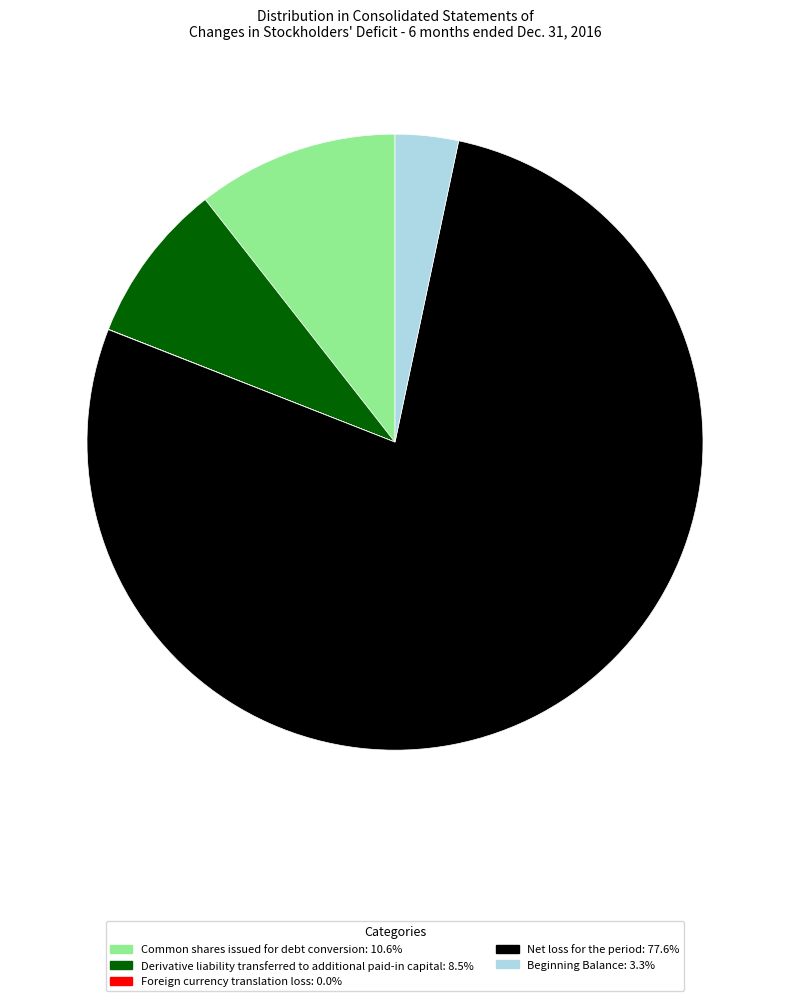

Which has a higher value, Net loss for the period or Common shares issued for debt conversion?

Net loss for the period